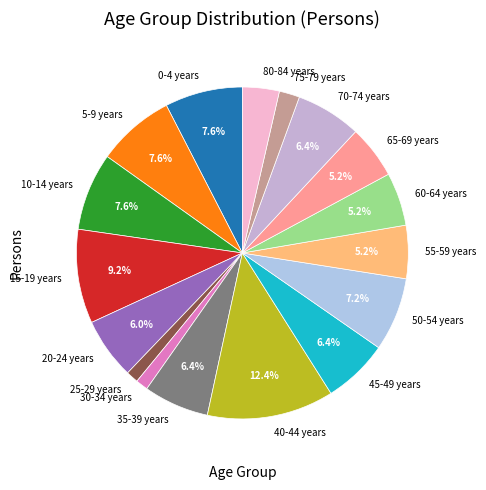

How many slices are in this pie chart?

17